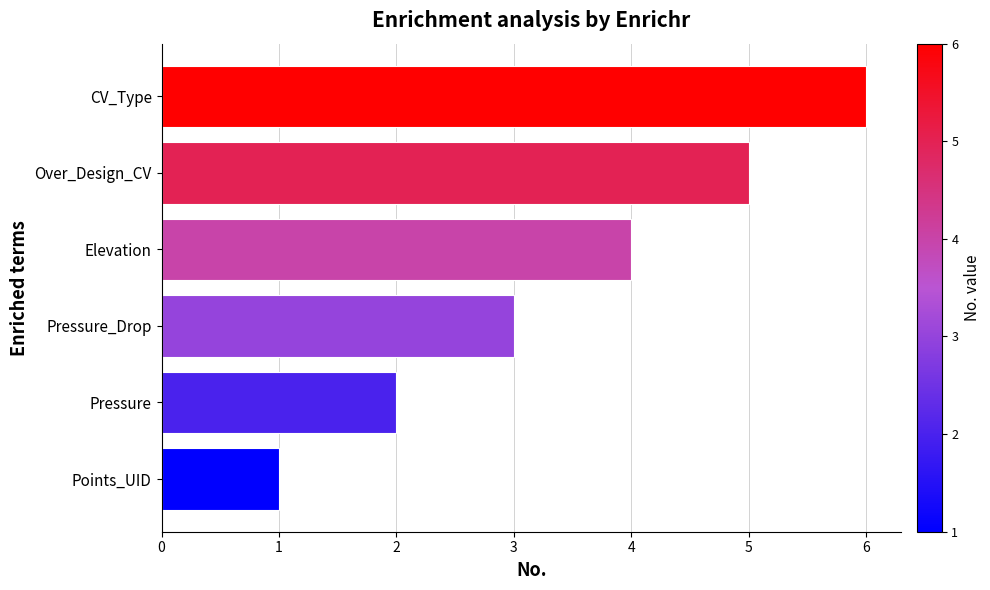

True or false: the data shows 9 at CV_Type.

False